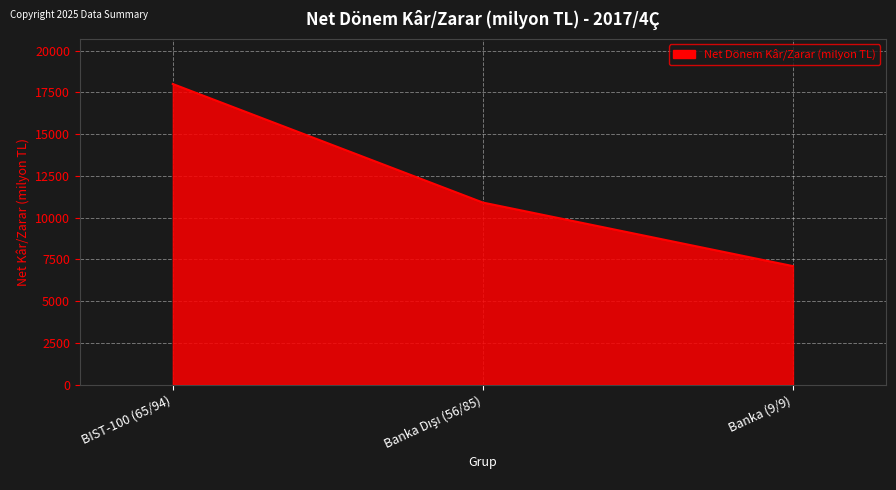

At which category does the chart reach its minimum across all series?

Banka (9/9)